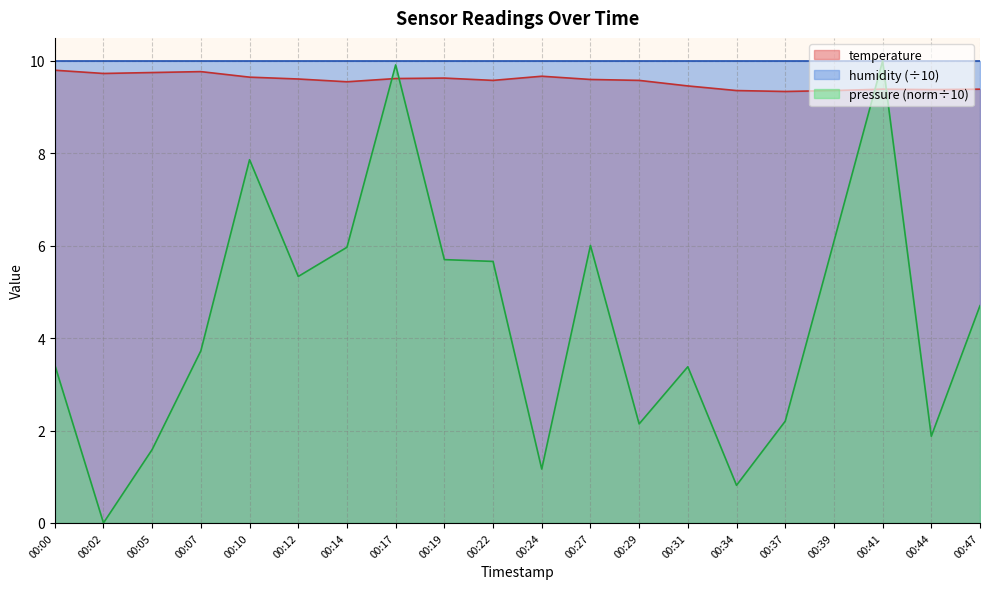

Which label corresponds to the smallest value in the chart?

00:02